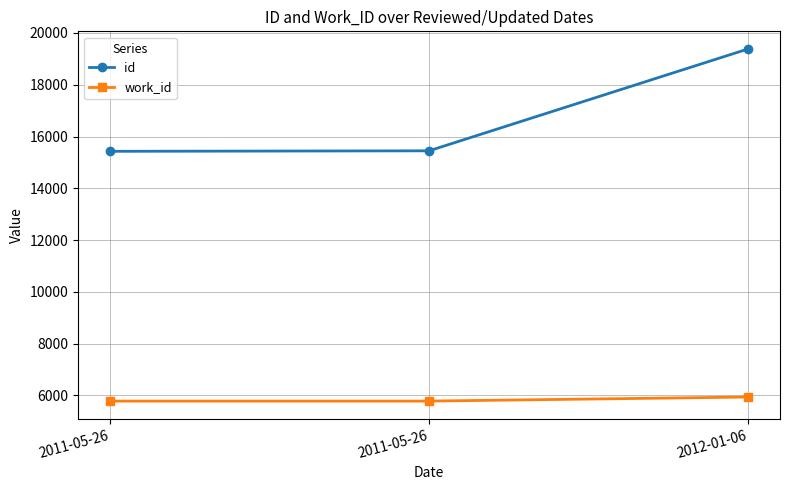

At which category does the chart reach its peak across all series?

2012-01-06